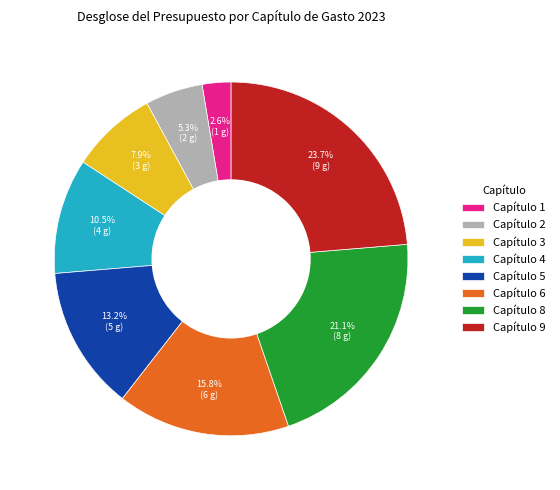

Which slice is the largest?

Capítulo 9